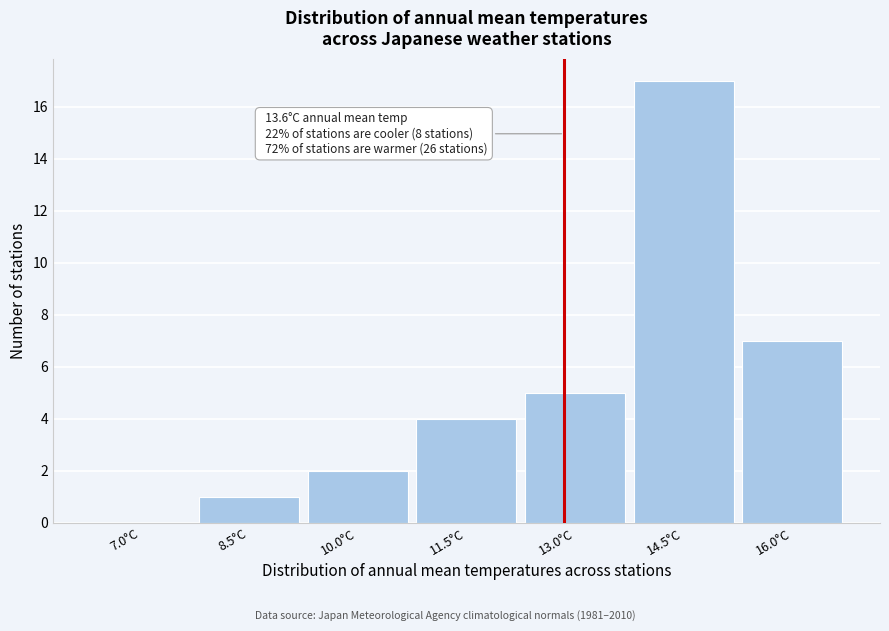

Reading right to left, extract all data points from this chart.

16.0°C=7	14.5°C=17	13.0°C=5	11.5°C=4	10.0°C=2	8.5°C=1	7.0°C=0